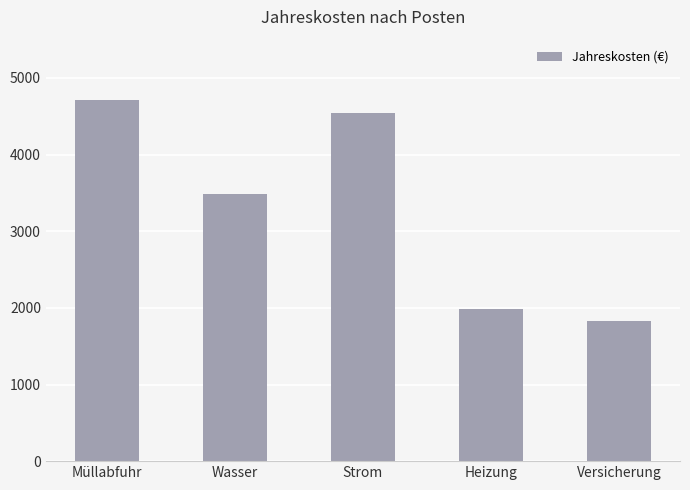

How many bars are there in total?

5